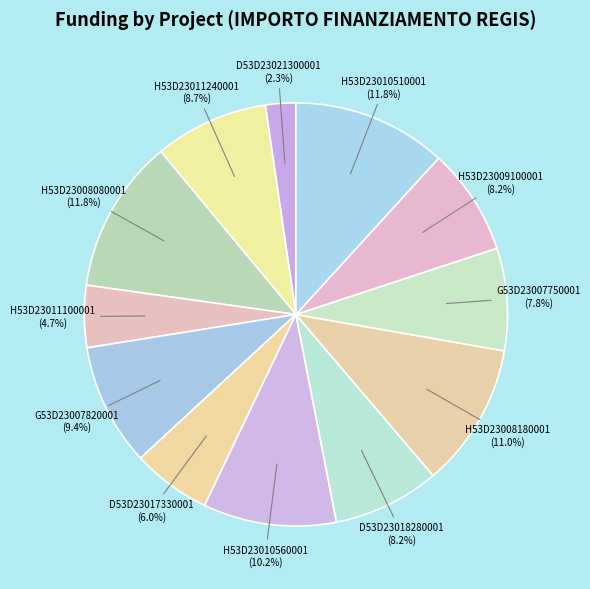

Does any single category account for the majority?

No